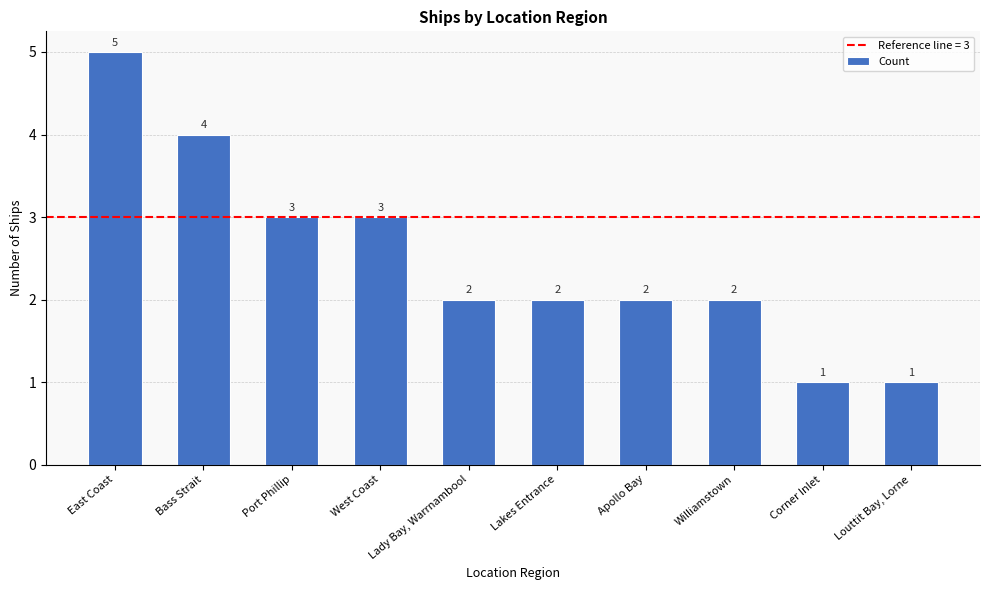

How many bars are there in total?

10